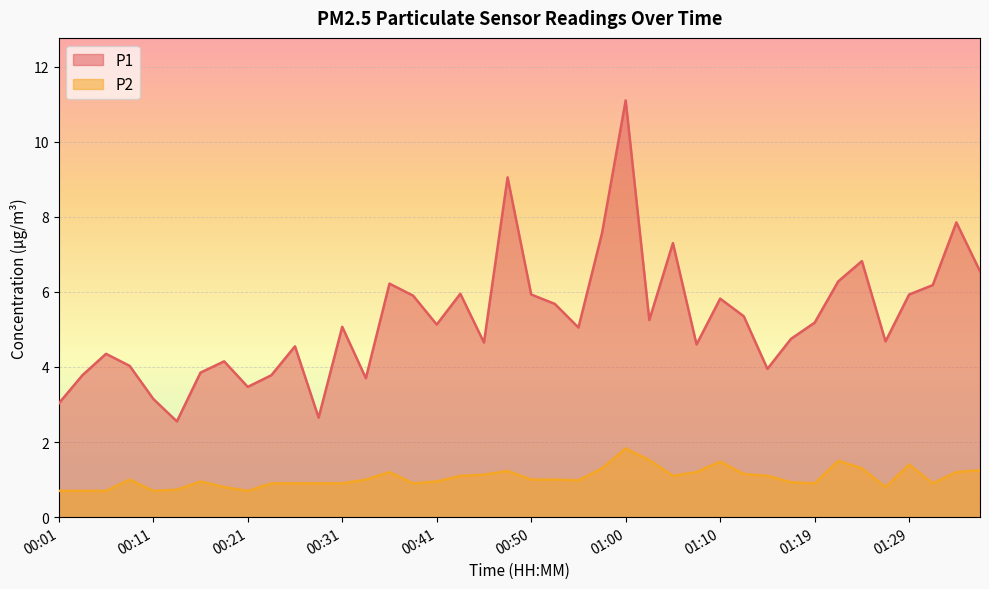

The P1 series shows 5.9 at 00:38. True or false?

True